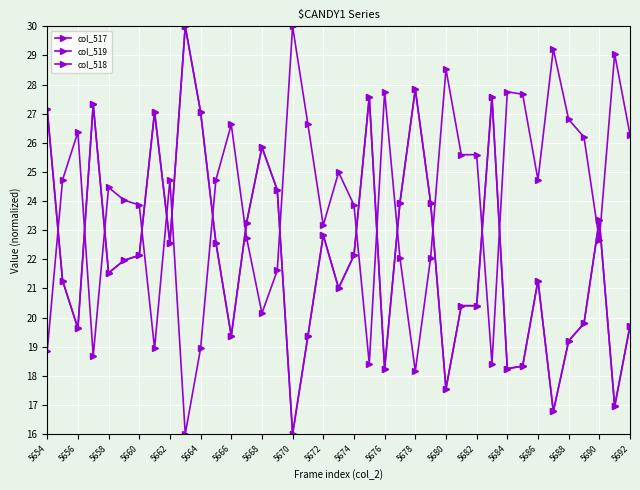

Where does the col_518 series first go above 21?

5654